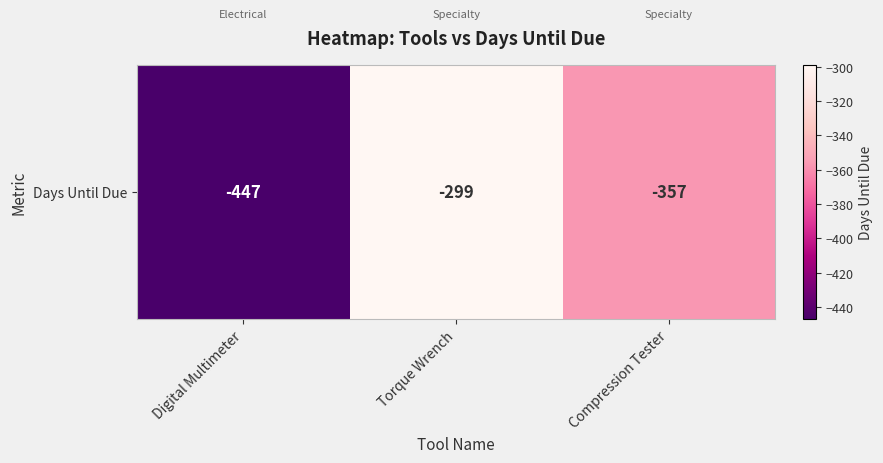

The value at Torque Wrench is -299. True or false?

True